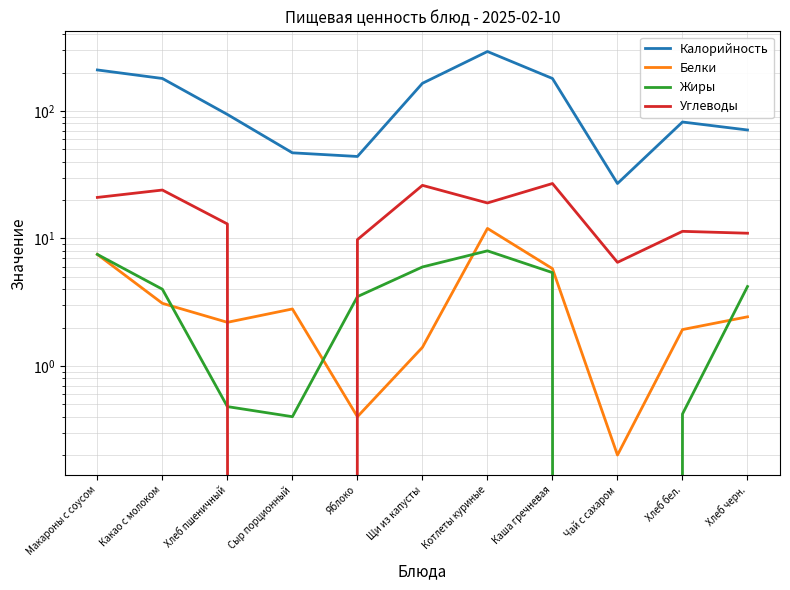

How many distinct data groups are displayed?

4